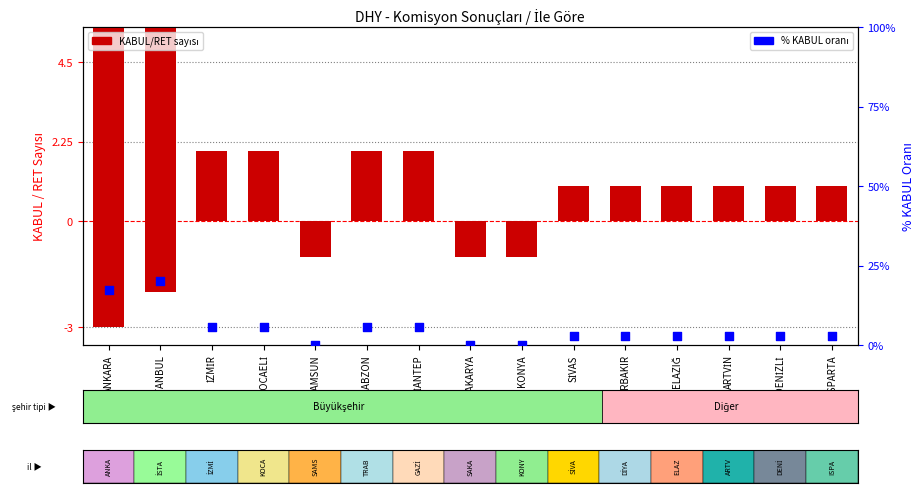

What is the total value across all series at DENİZLİ?

3.9